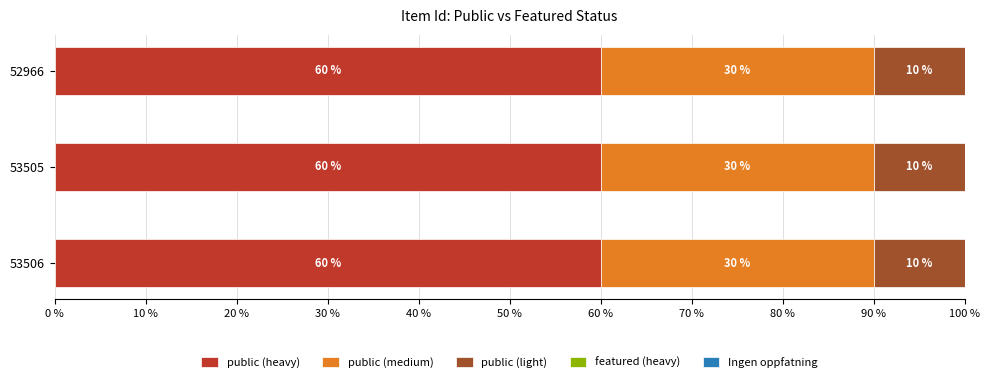

Is it true that public (heavy) equals 26 at 52966?

False